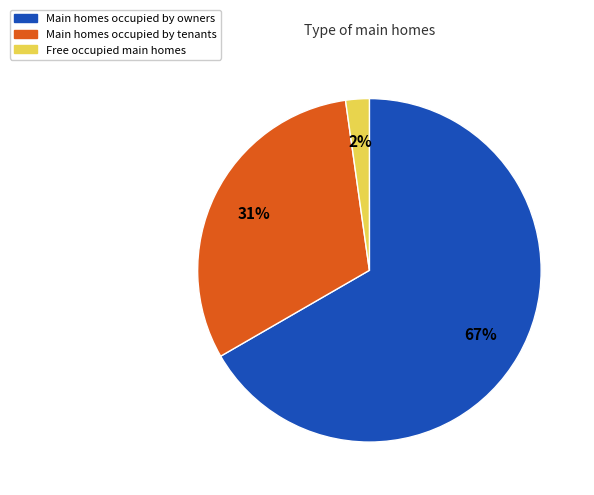

Is there any slice that represents more than half of the pie?

Yes